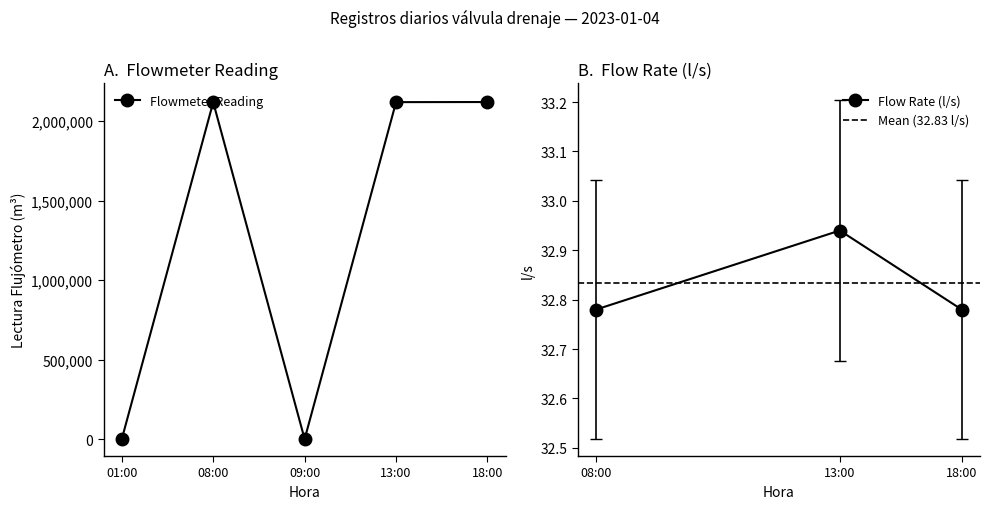

What are all the series names shown in the legend?

Flowmeter Reading, Flow Rate (l/s)